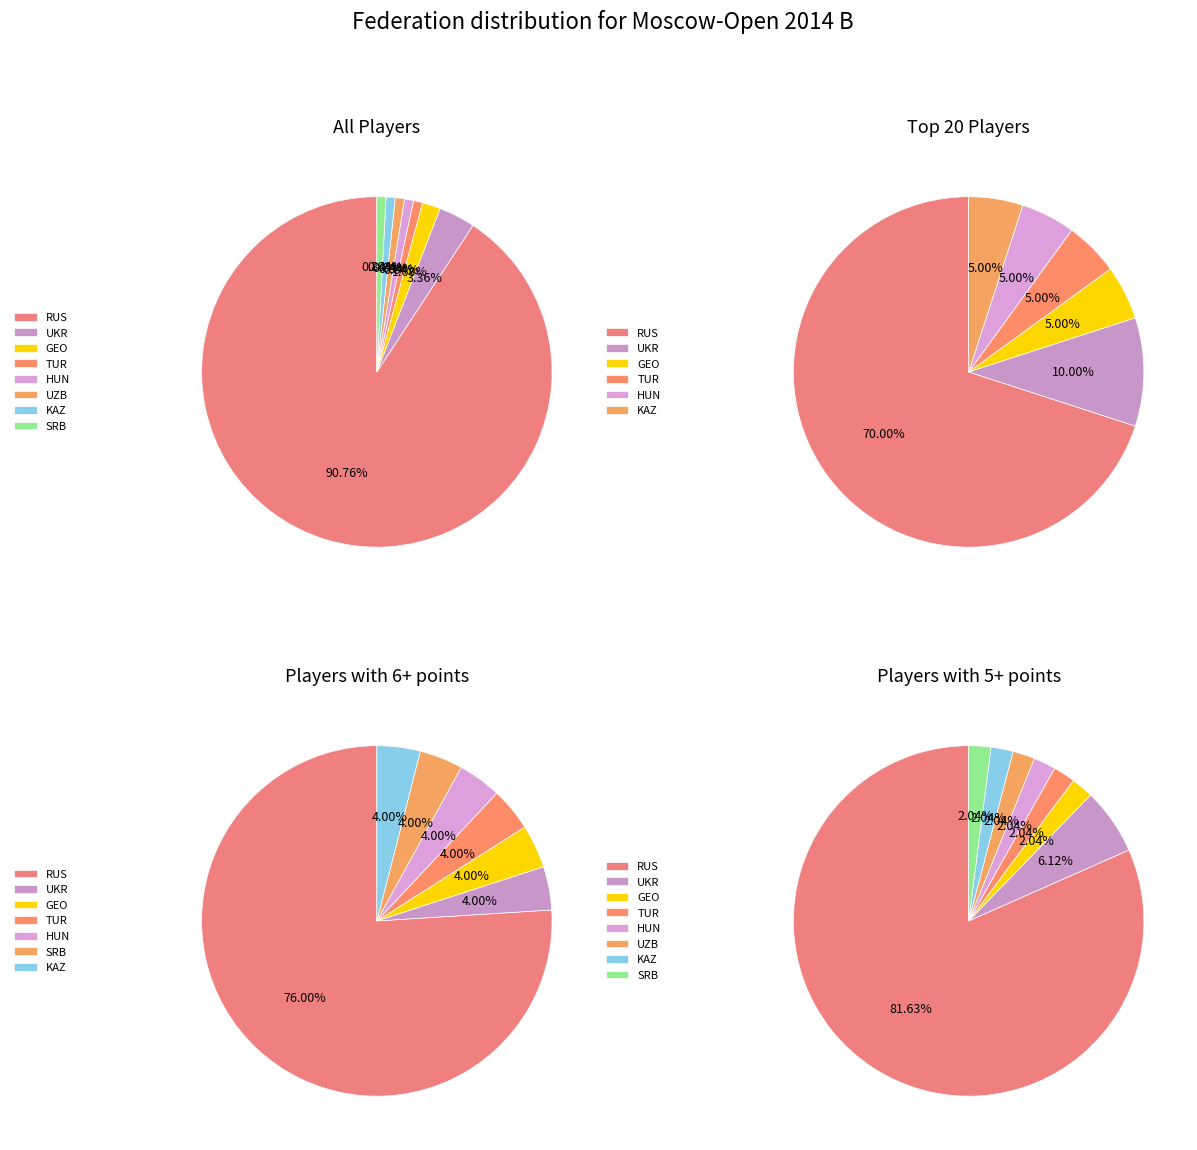

Which category has the smallest portion of the pie?

TUR